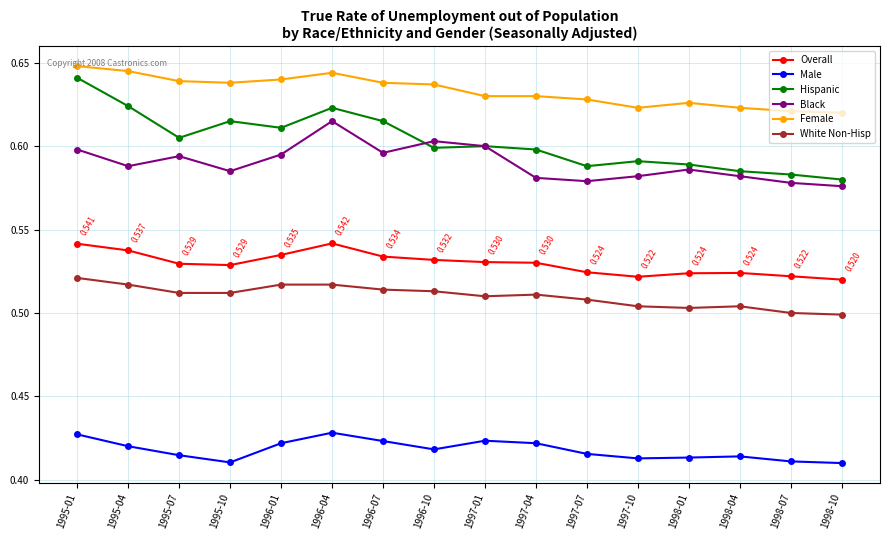

Between 1995-01 and 1998-01, which series saw the biggest shift?

Hispanic